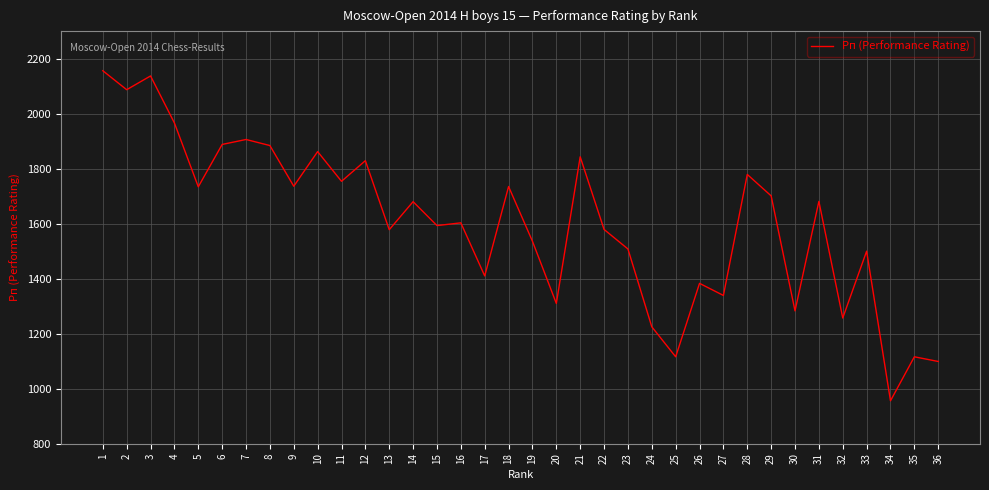

Approximately how many times larger is the value at 26 compared to 9?

0.8